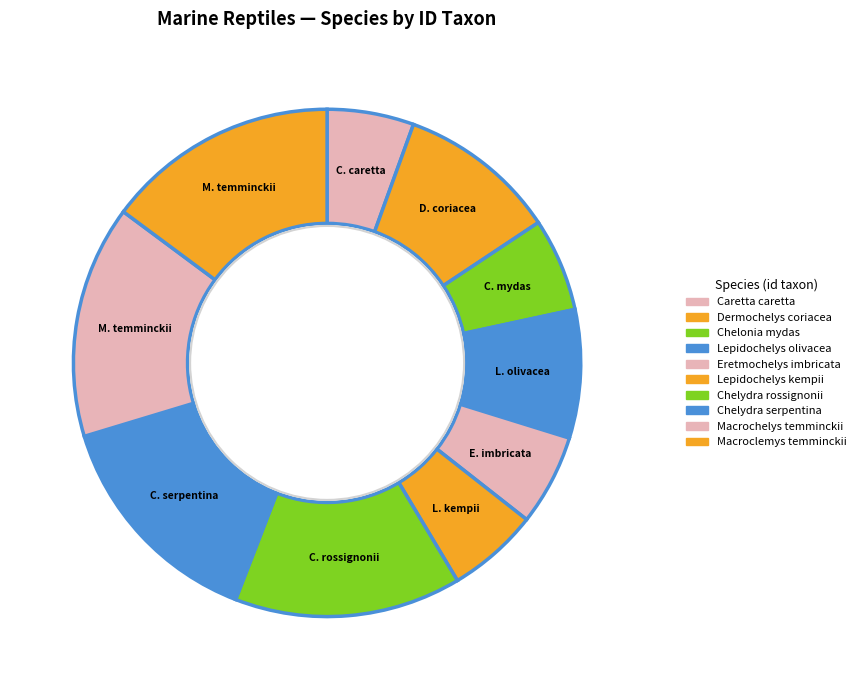

Rank the categories by value from highest to lowest.

Macroclemys temminckii, Macrochelys temminckii, Chelydra serpentina, Chelydra rossignonii, Dermochelys coriacea, Lepidochelys olivacea, Chelonia mydas, Lepidochelys kempii, Eretmochelys imbricata, Caretta caretta